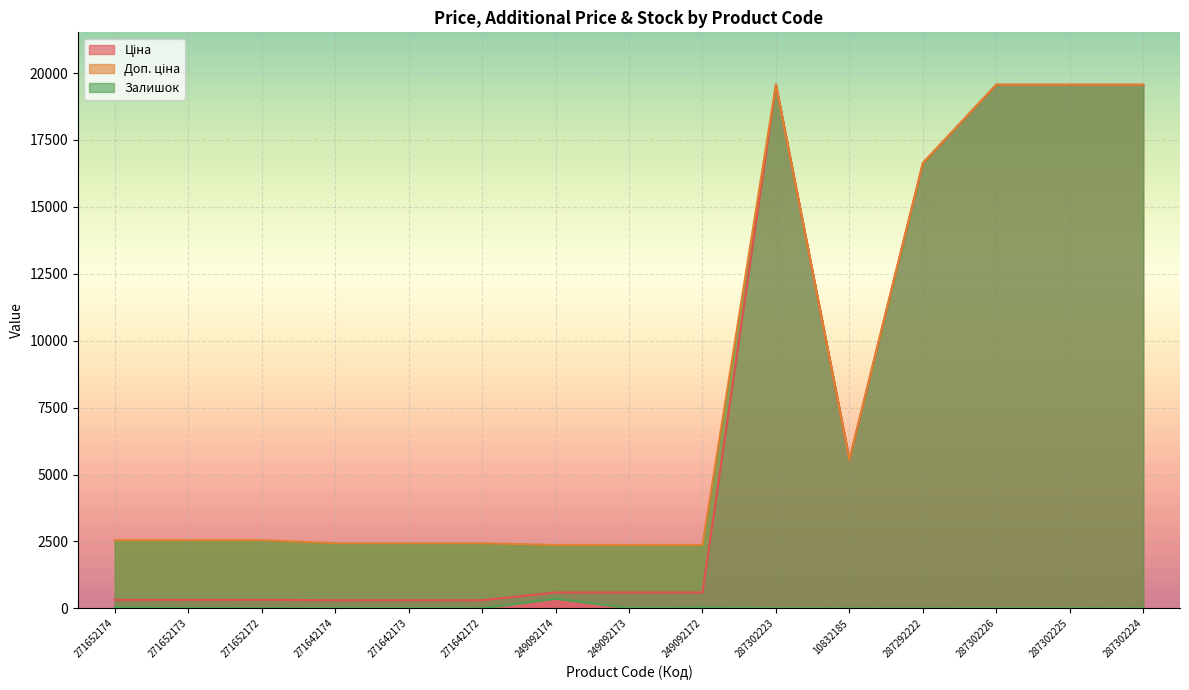

What is the label of the 8th point from the right?

249092173